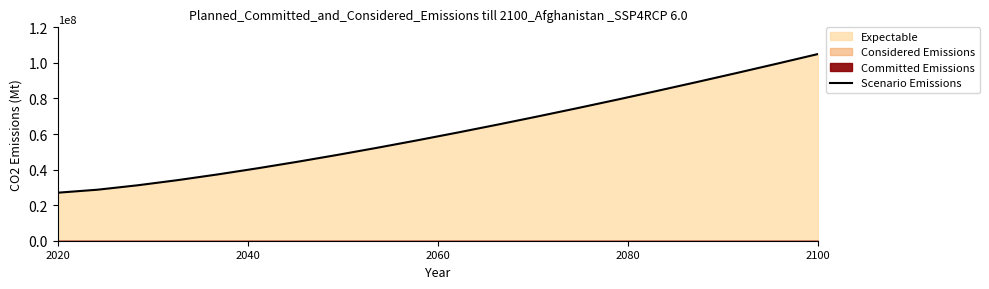

Is it true that the value at 2100 is 72509194.2?

False